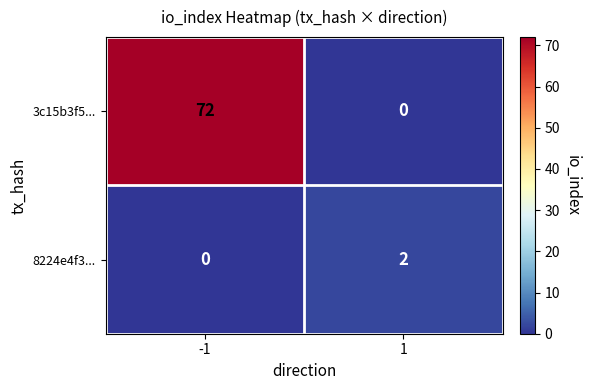

What is the sum of the 3c15b3f5... values at -1 and 1?

72